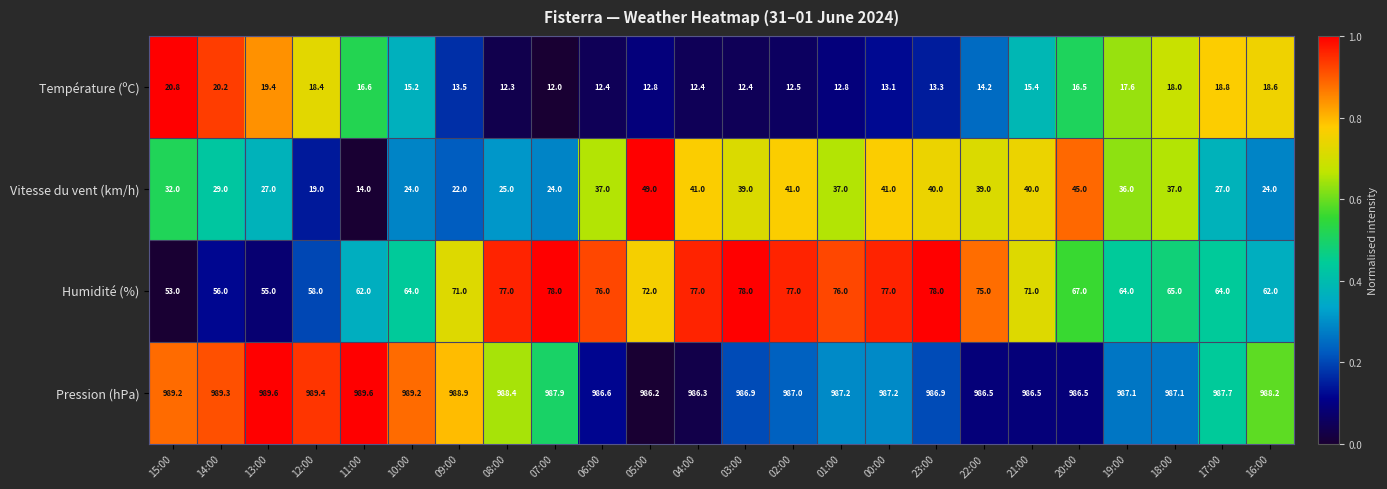

What value does the Température (ºC) series have at 07:00?

12.0